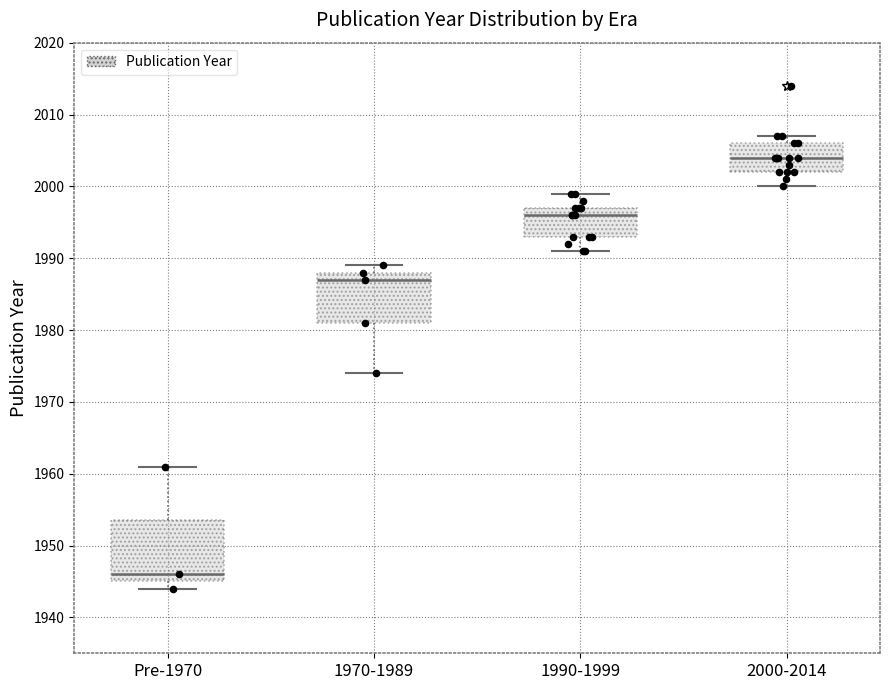

Where is the lower edge of the box for 1970-1989 on the y-axis? The values are not printed on the chart, so give them approximately, as read against the axis.

1981